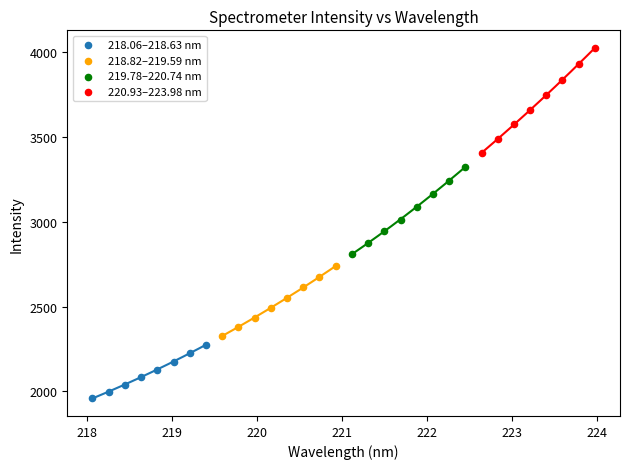

What are all the series names shown in the legend?

218.06–218.63 nm, 218.82–219.59 nm, 219.78–220.74 nm, 220.93–223.98 nm